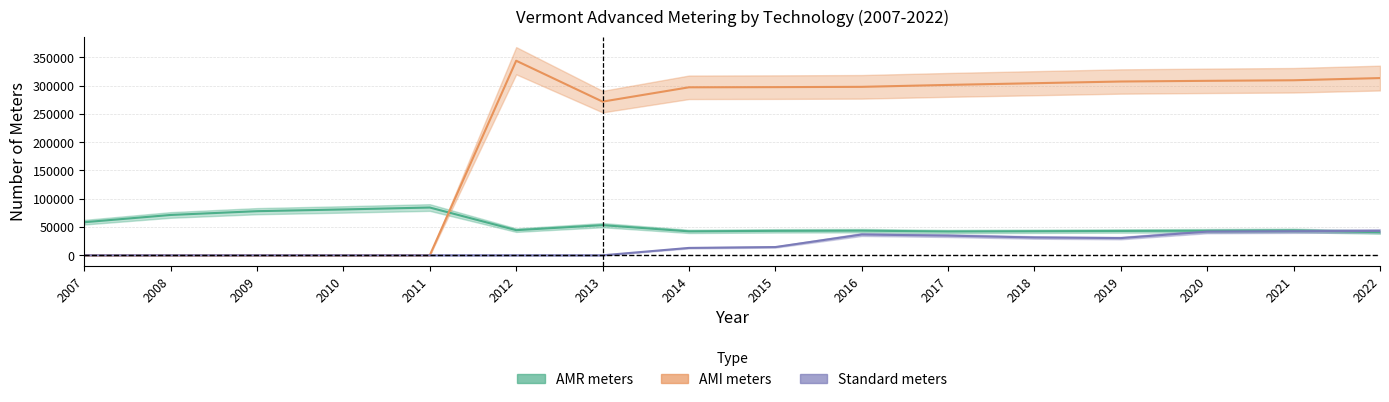

At which category does AMR meters reach its first local valley?

2012